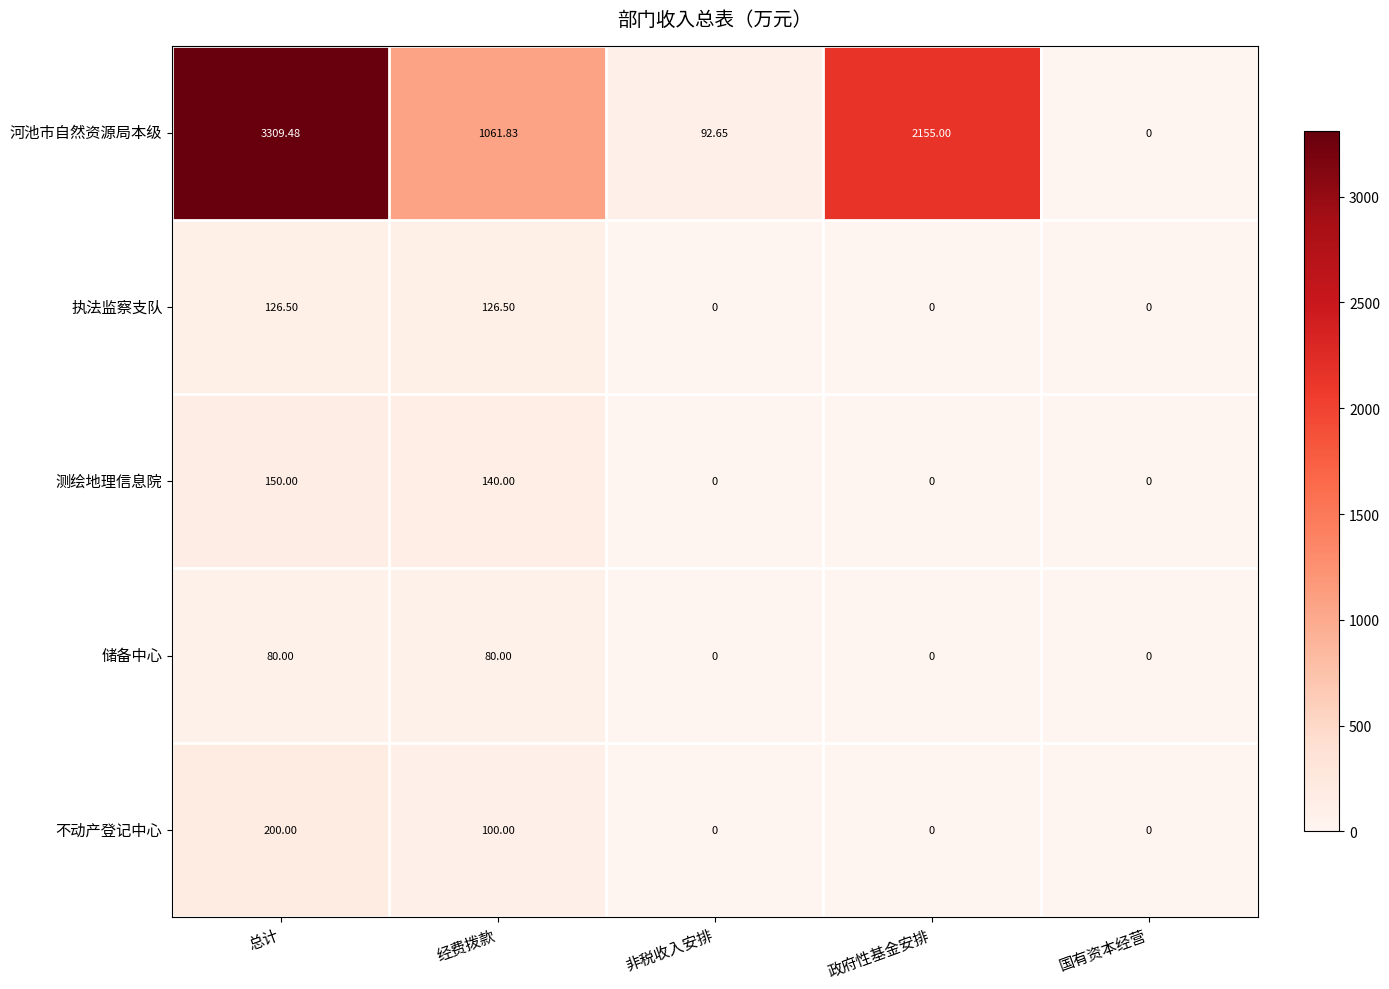

Which series has the widest spread of values?

河池市自然资源局本级